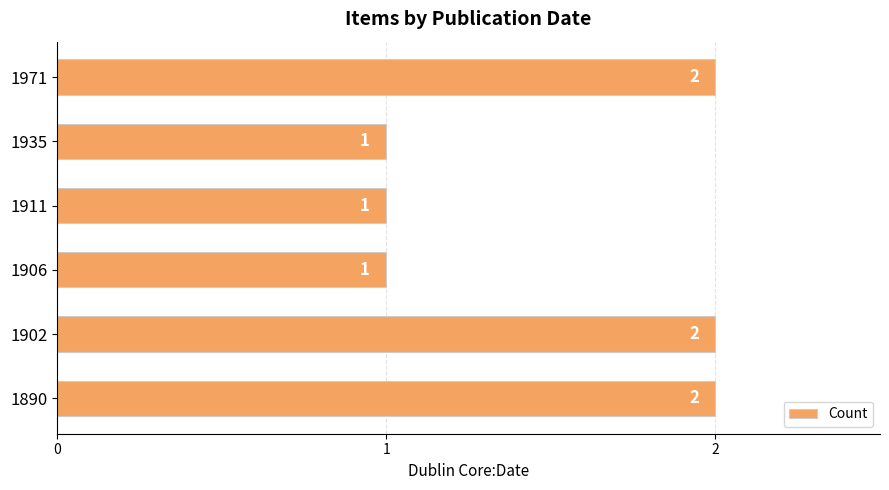

Which has a higher value, 1911 or 1890?

1890